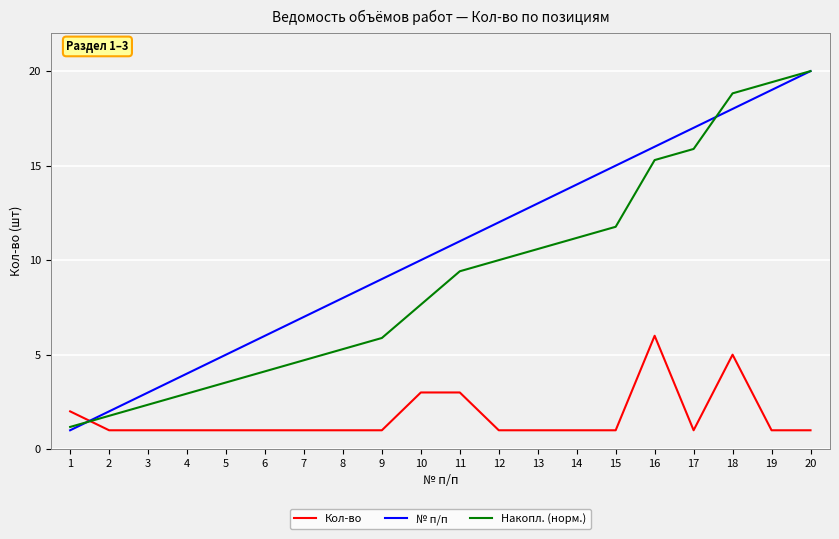

What is the total value across all series at 18?

41.8